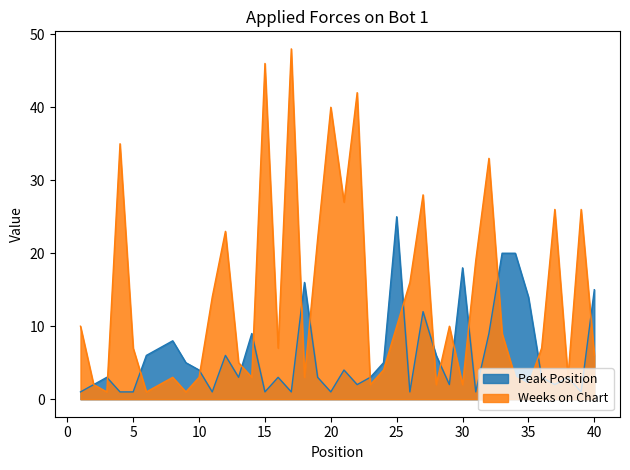

Reading left to right, list all the values displayed in this chart.

Peak Position: 1=1	2=2	3=3	4=1	5=1	6=6	7=7	8=8	9=5	10=4	11=1	12=6	13=3	14=9	15=1	16=3	17=1	18=16	19=3	20=1	21=4	22=2	23=3	24=5	25=25	26=1	27=12	28=6	29=2	30=18	31=1	32=9	33=20	34=20	35=14	36=3	37=2	38=3	39=1	40=15
Weeks on Chart: 1=10	2=2	3=1	4=35	5=7	6=1	7=2	8=3	9=1	10=3	11=14	12=23	13=5	14=3	15=46	16=7	17=48	18=3	19=22	20=40	21=27	22=42	23=2	24=4	25=10	26=16	27=28	28=2	29=10	30=2	31=19	32=33	33=9	34=3	35=2	36=7	37=26	38=3	39=26	40=6